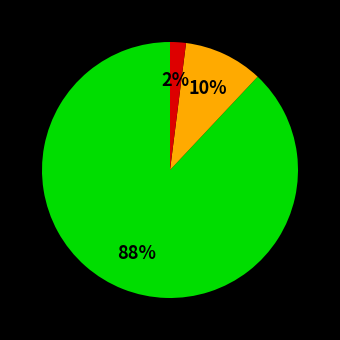

Is there any slice that represents more than half of the pie?

Yes